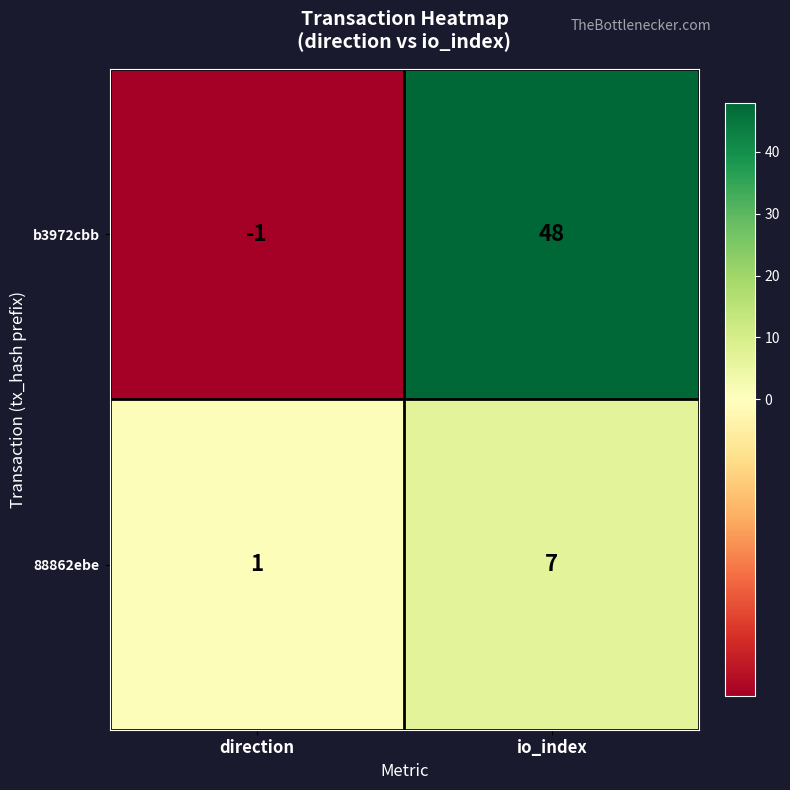

What is the spread (max minus min) of values at direction?

2